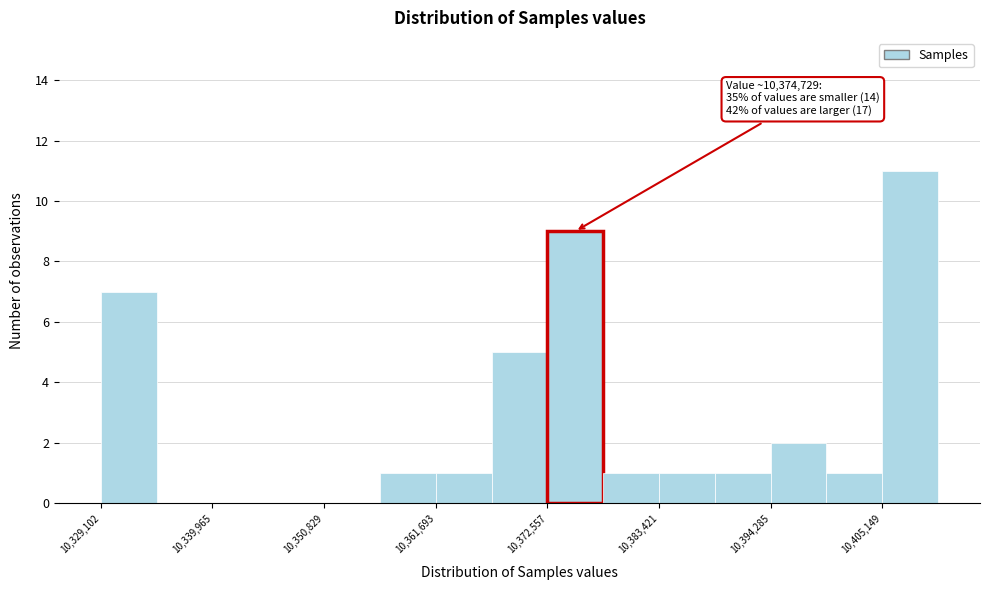

Around what value on the x-axis is the tallest bar? Give the approximate position of its centre, as read against the axis.

10408000